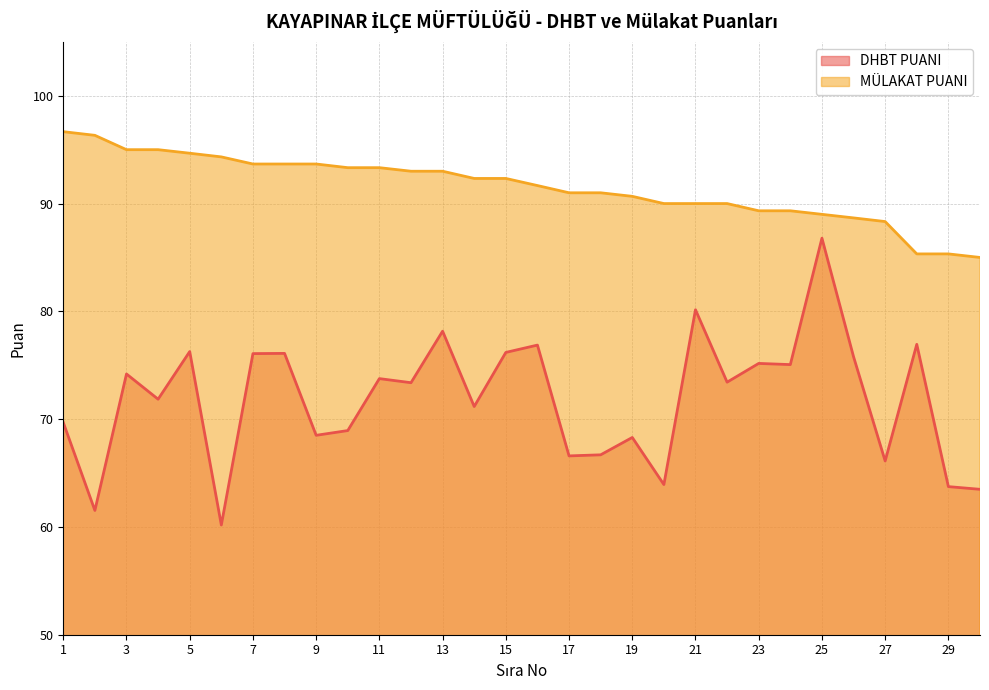

Is the value of DHBT PUANI at 12 greater than the value of MÜLAKAT PUANI at 20?

No